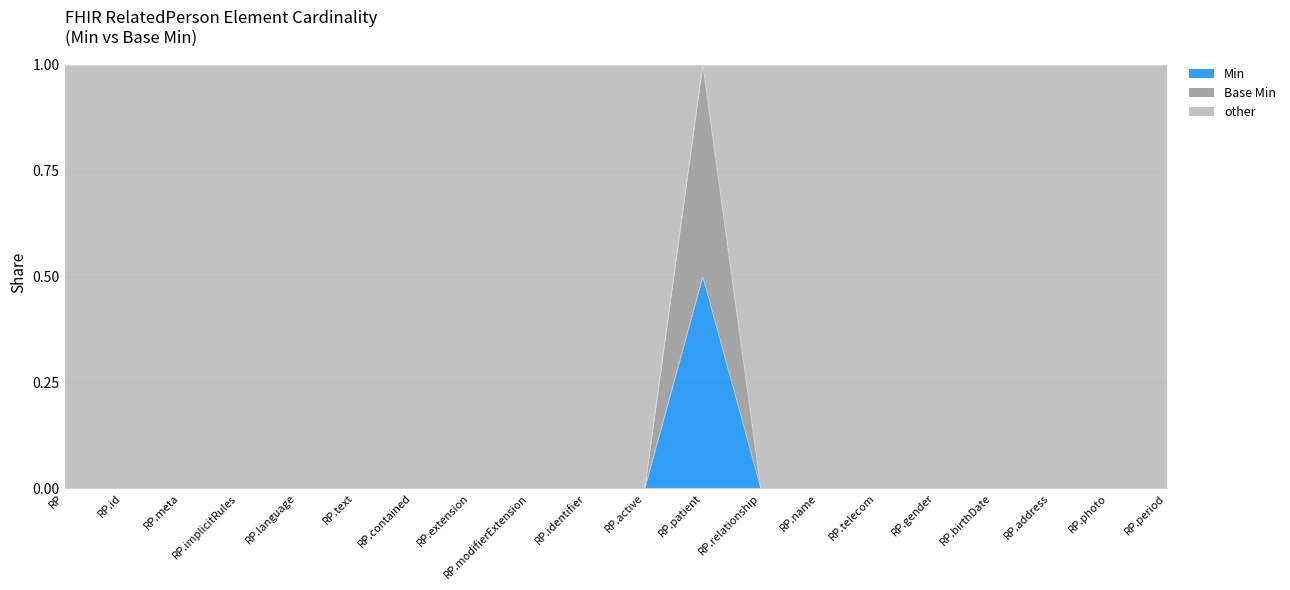

Is the value of Min at RP.language greater than the value of Base Min at RP.gender?

No